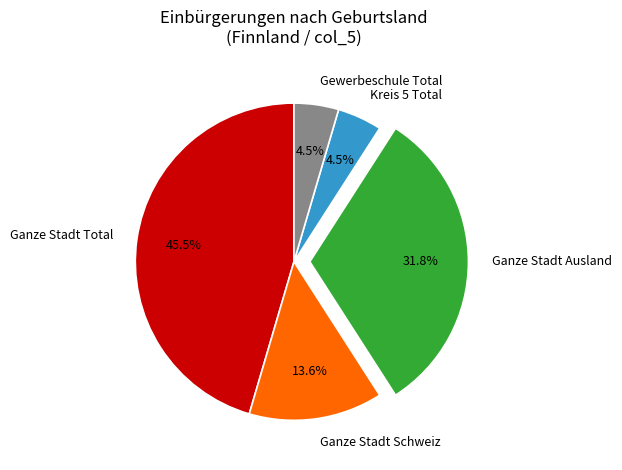

Is it true that Ganze Stadt Ausland is 42% of the pie?

False